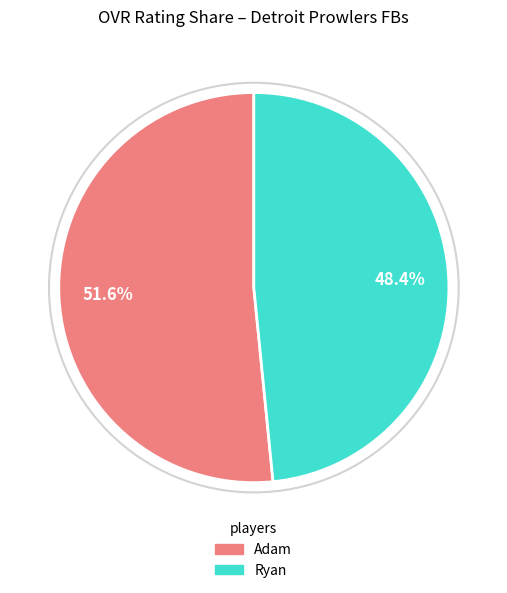

To the nearest percent, what percentage of the pie is Ryan?

48%